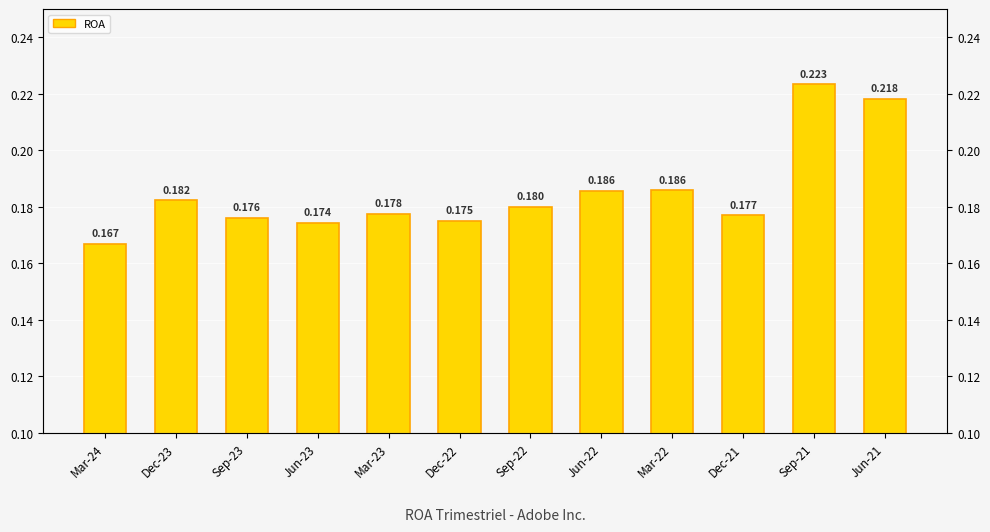

What is the difference between the maximum and minimum values?

0.1